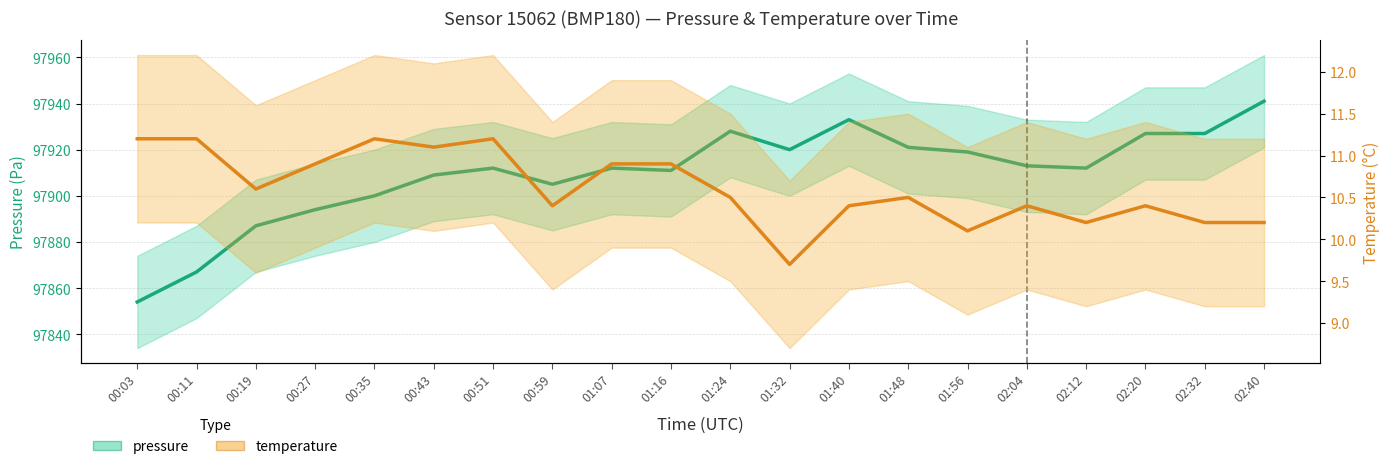

True or false: temperature and pressure cross at least once.

False